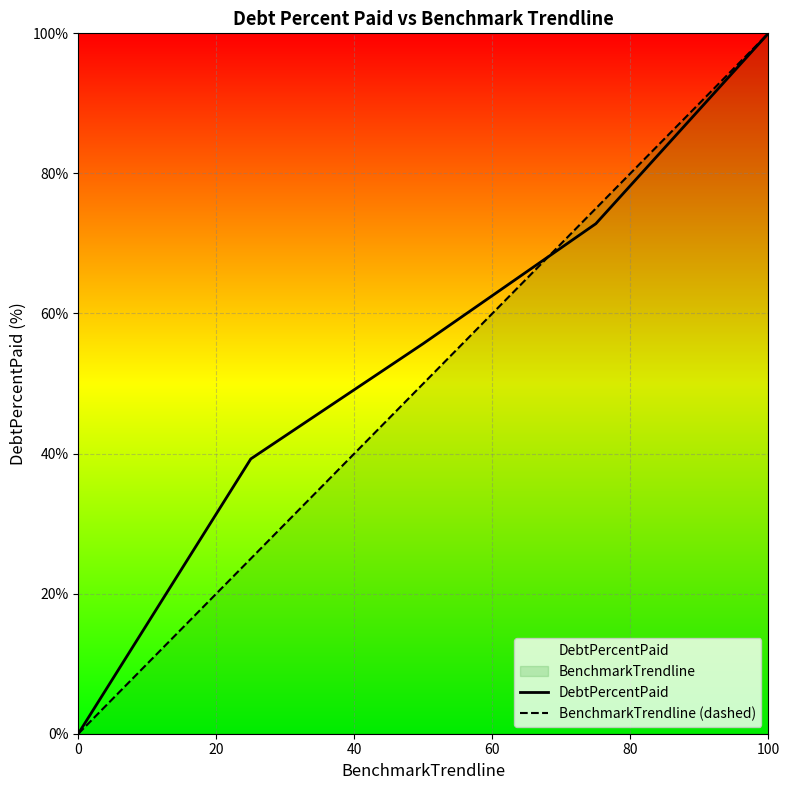

True or false: BenchmarkTrendline (dashed) has more than 1 points higher than both neighbors.

False